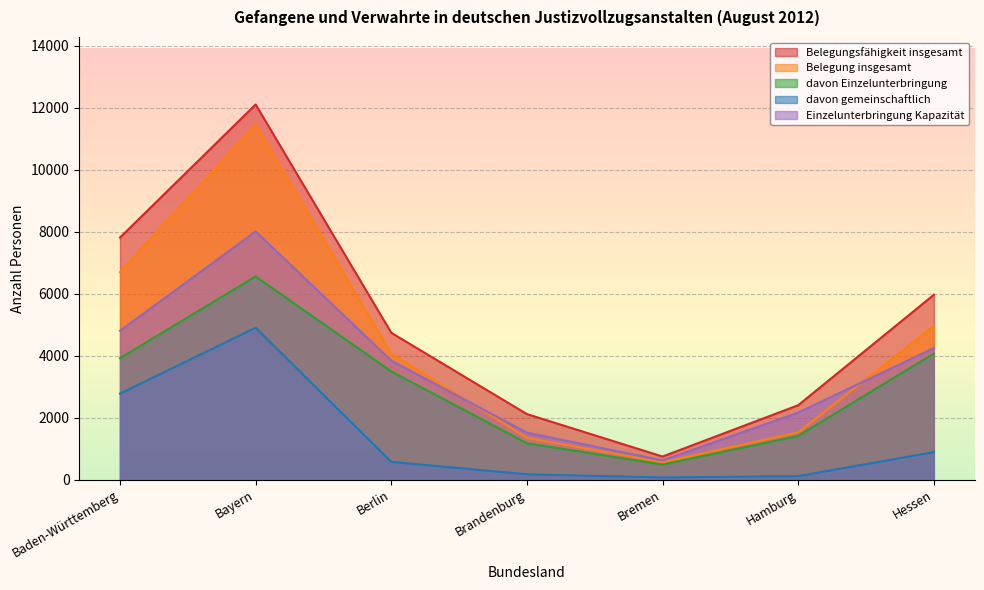

What is the difference between the Belegung insgesamt values at Bayern and Hamburg?

9932